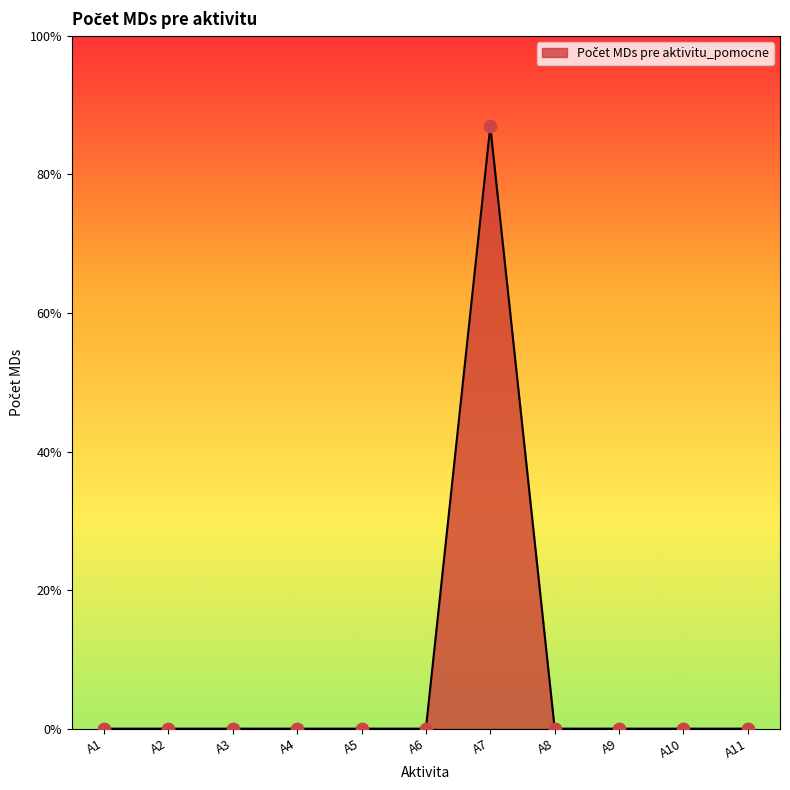

Between A10 and A11, which is larger?

A10